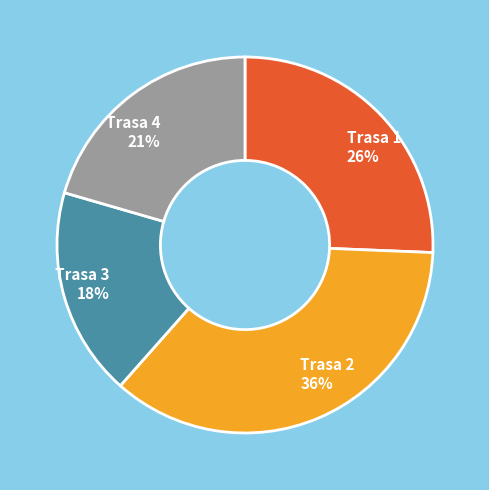

How many slices are in this pie chart?

4